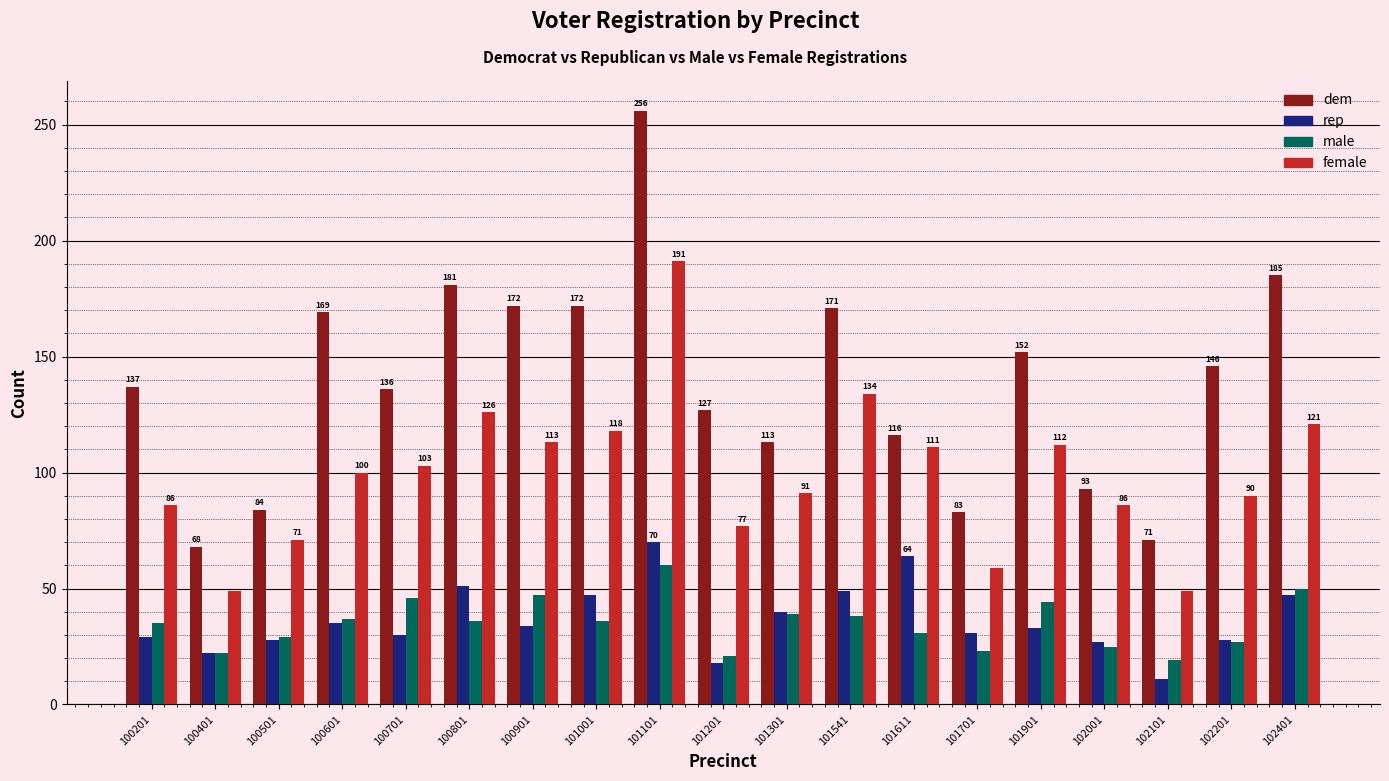

Is the value of dem at 101611 greater than the value of male at 101201?

Yes